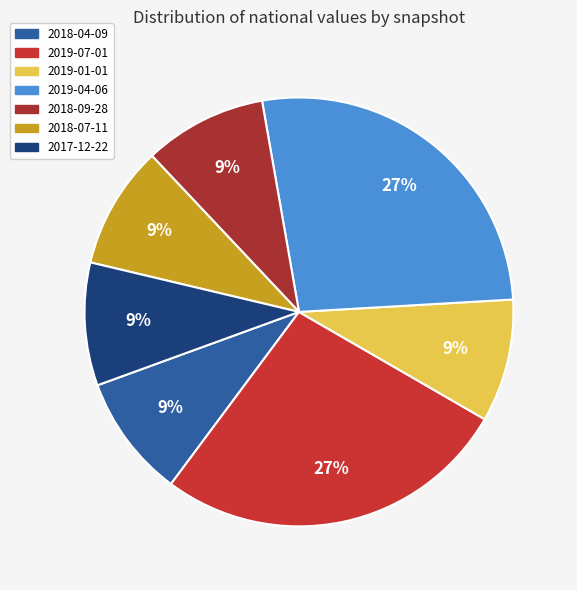

How many segments does this pie chart have?

7